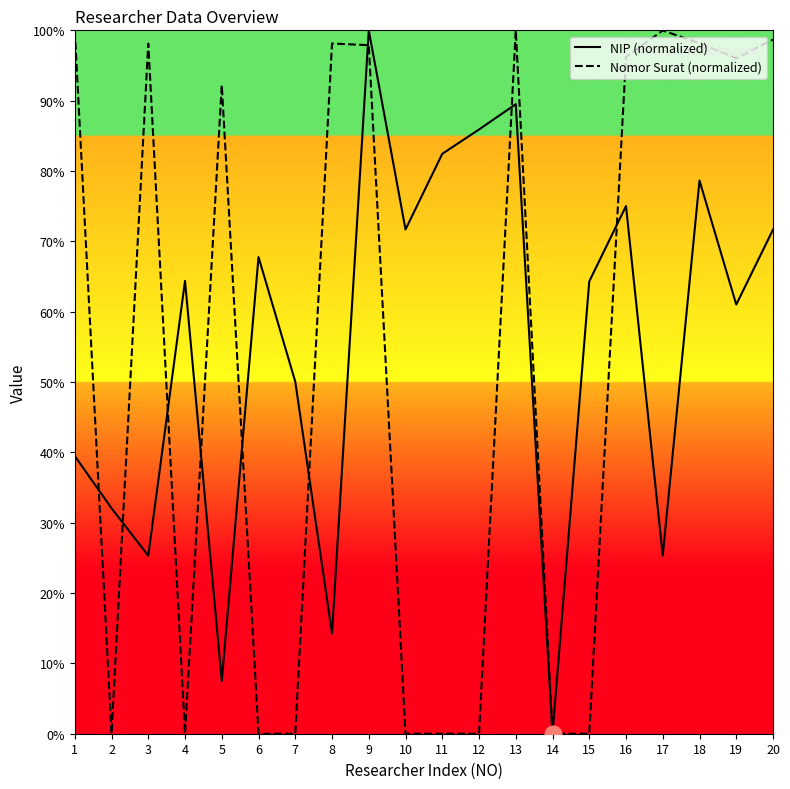

The value of NIP (normalized) at 12 is 85.9. True or false?

True